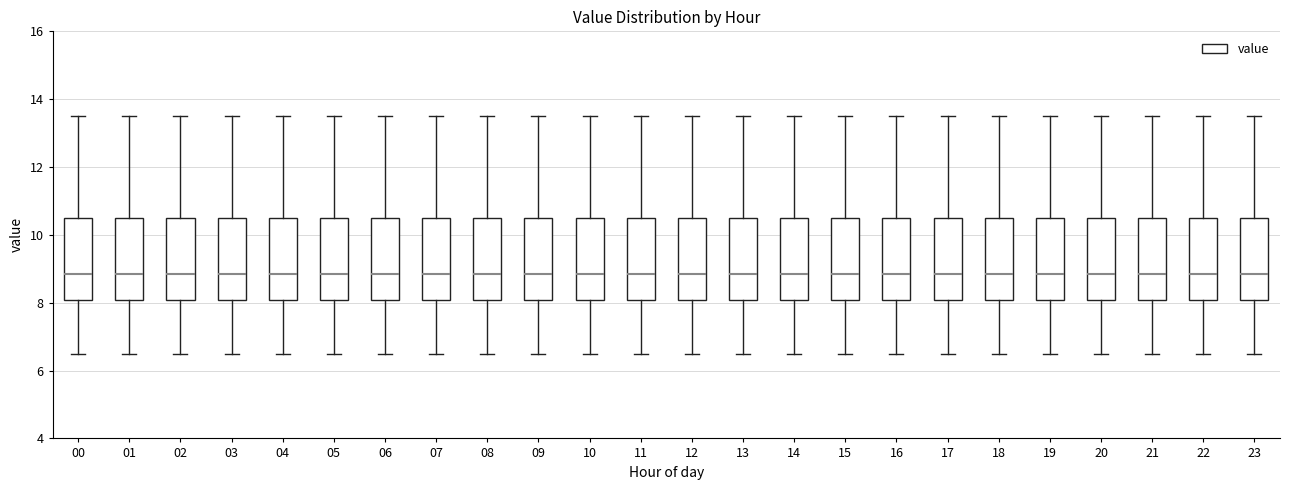

Reading left to right, transcribe this box plot: for each box, give where its median line is, the range the box spans, and where its two whiskers end, as read against the y-axis. The values are not printed on the chart, so give them approximately, as read against the axis.

00: median 8.8, box 8.0 to 10.6, whiskers 6.6 to 13.6
01: median 8.8, box 8.0 to 10.6, whiskers 6.6 to 13.6
02: median 8.8, box 8.0 to 10.6, whiskers 6.6 to 13.6
03: median 8.8, box 8.0 to 10.6, whiskers 6.6 to 13.6
04: median 8.8, box 8.0 to 10.6, whiskers 6.6 to 13.6
05: median 8.8, box 8.0 to 10.6, whiskers 6.6 to 13.6
06: median 8.8, box 8.0 to 10.6, whiskers 6.6 to 13.6
07: median 8.8, box 8.0 to 10.6, whiskers 6.6 to 13.6
08: median 8.8, box 8.0 to 10.6, whiskers 6.6 to 13.6
09: median 8.8, box 8.0 to 10.6, whiskers 6.6 to 13.6
10: median 8.8, box 8.0 to 10.6, whiskers 6.6 to 13.6
11: median 8.8, box 8.0 to 10.6, whiskers 6.6 to 13.6
12: median 8.8, box 8.0 to 10.6, whiskers 6.6 to 13.6
13: median 8.8, box 8.0 to 10.6, whiskers 6.6 to 13.6
14: median 8.8, box 8.0 to 10.6, whiskers 6.6 to 13.6
15: median 8.8, box 8.0 to 10.6, whiskers 6.6 to 13.6
16: median 8.8, box 8.0 to 10.6, whiskers 6.6 to 13.6
17: median 8.8, box 8.0 to 10.6, whiskers 6.6 to 13.6
18: median 8.8, box 8.0 to 10.6, whiskers 6.6 to 13.6
19: median 8.8, box 8.0 to 10.6, whiskers 6.6 to 13.6
20: median 8.8, box 8.0 to 10.6, whiskers 6.6 to 13.6
21: median 8.8, box 8.0 to 10.6, whiskers 6.6 to 13.6
22: median 8.8, box 8.0 to 10.6, whiskers 6.6 to 13.6
23: median 8.8, box 8.0 to 10.6, whiskers 6.6 to 13.6